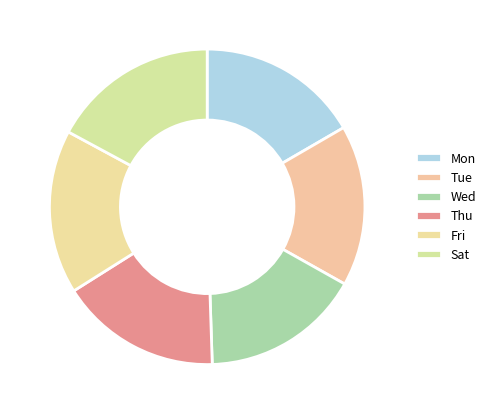

Between Wed and Thu, which is larger?

Thu